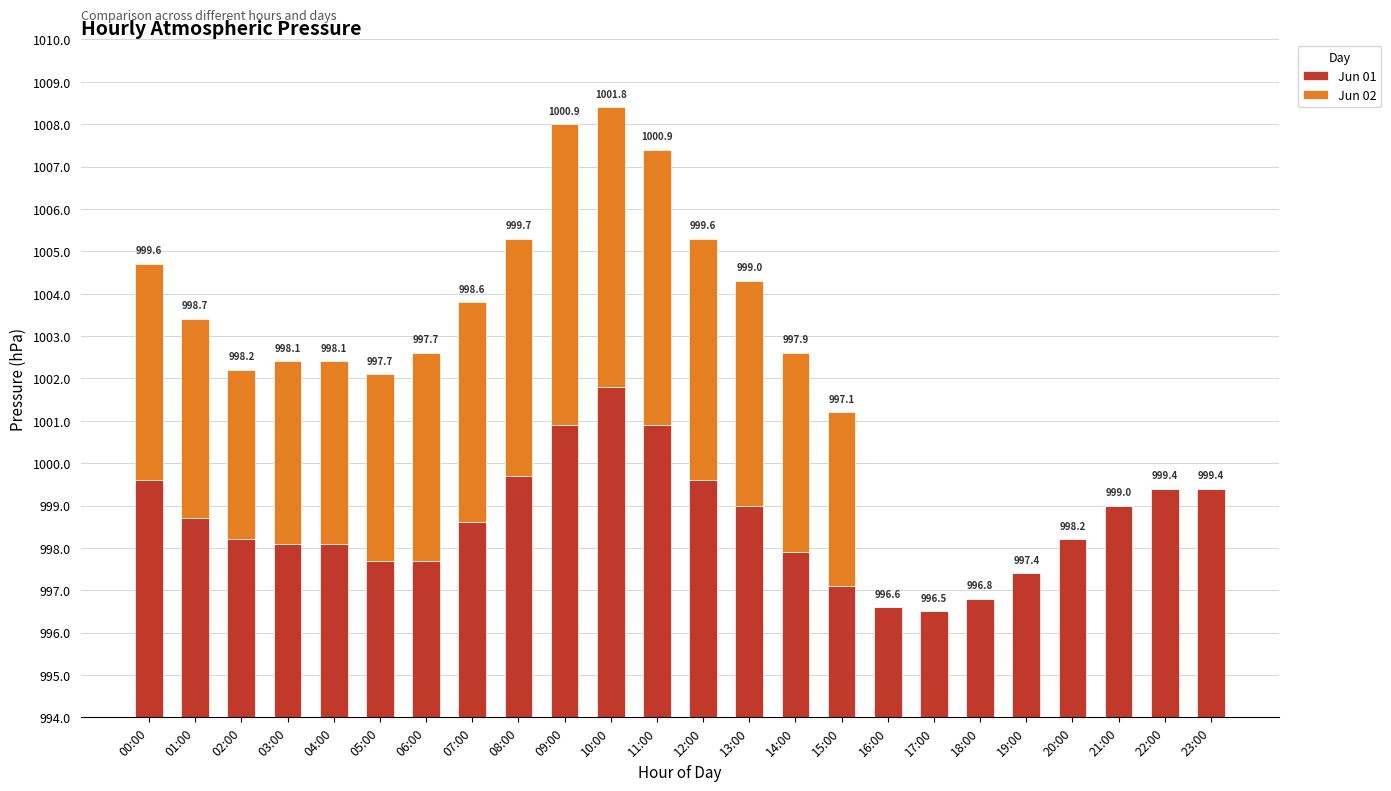

Between 09:00 and 17:00, which series saw the biggest shift?

Jun 02